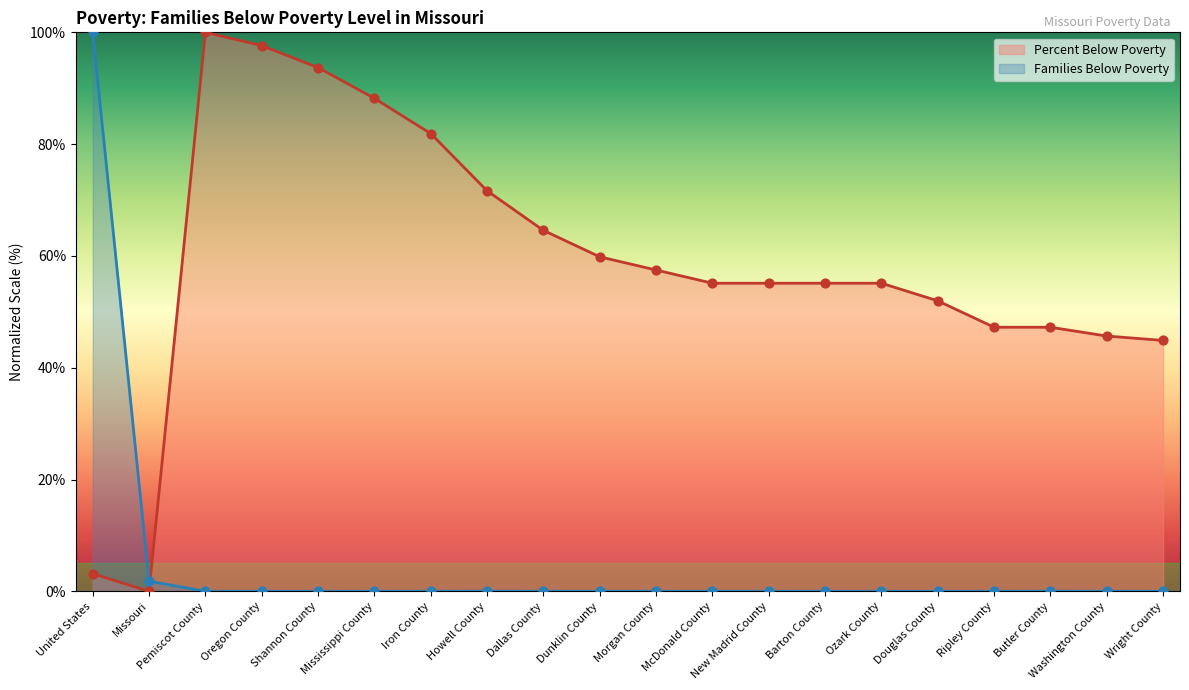

Which series has the largest total across all categories?

Percent Below Poverty